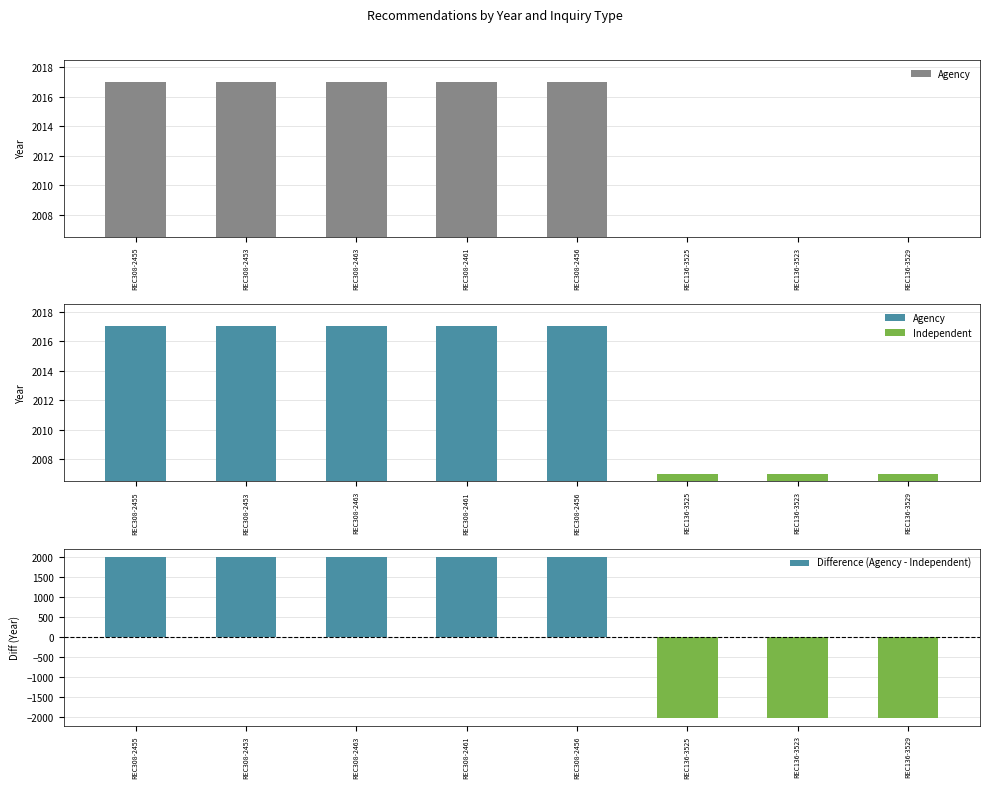

Are the bars grouped side by side (vs. stacked)?

Yes